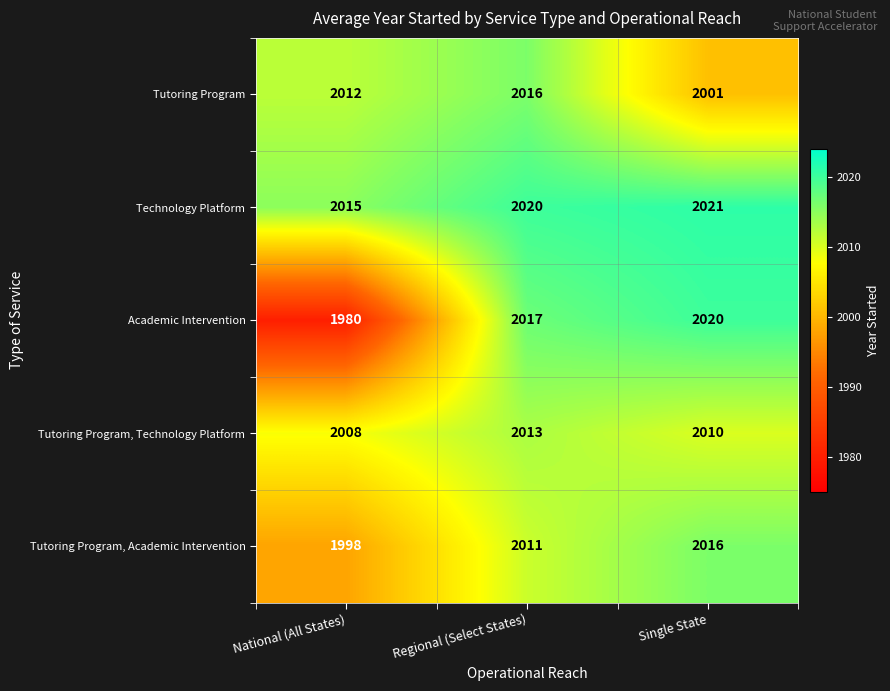

At which category is the sum across all series the highest?

Regional (Select States)